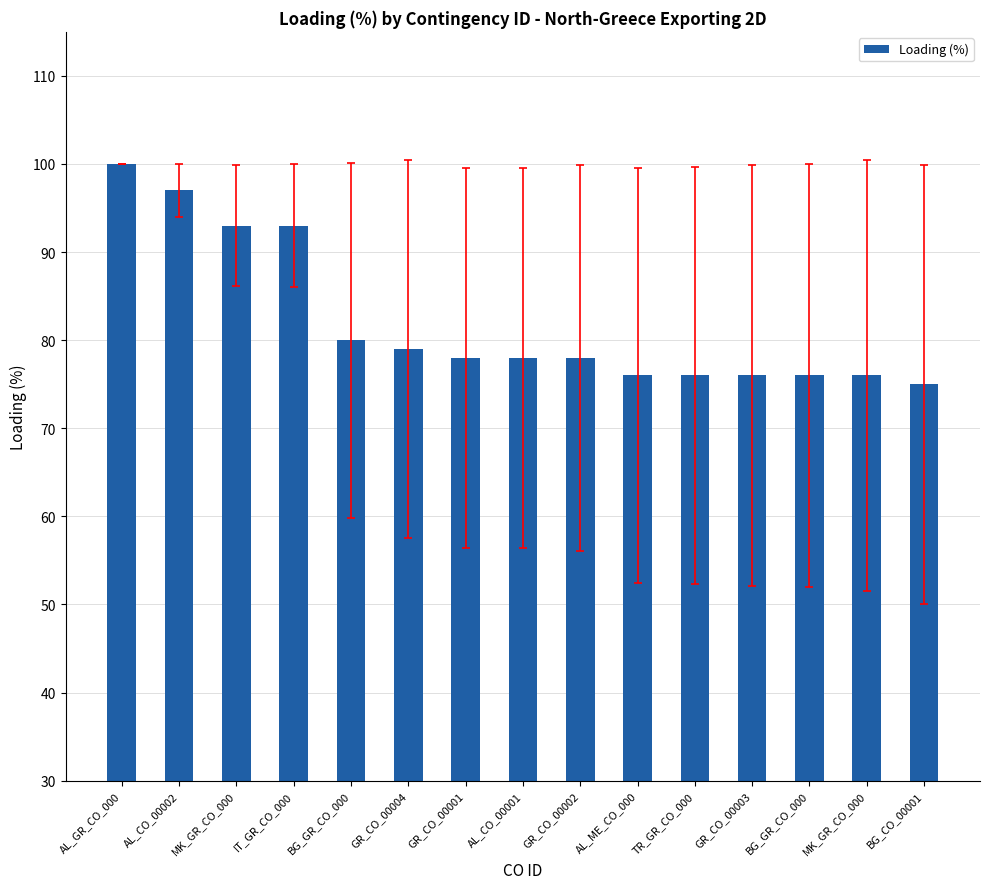

What is the label of the 3rd bar from the left?

MK_GR_CO_000